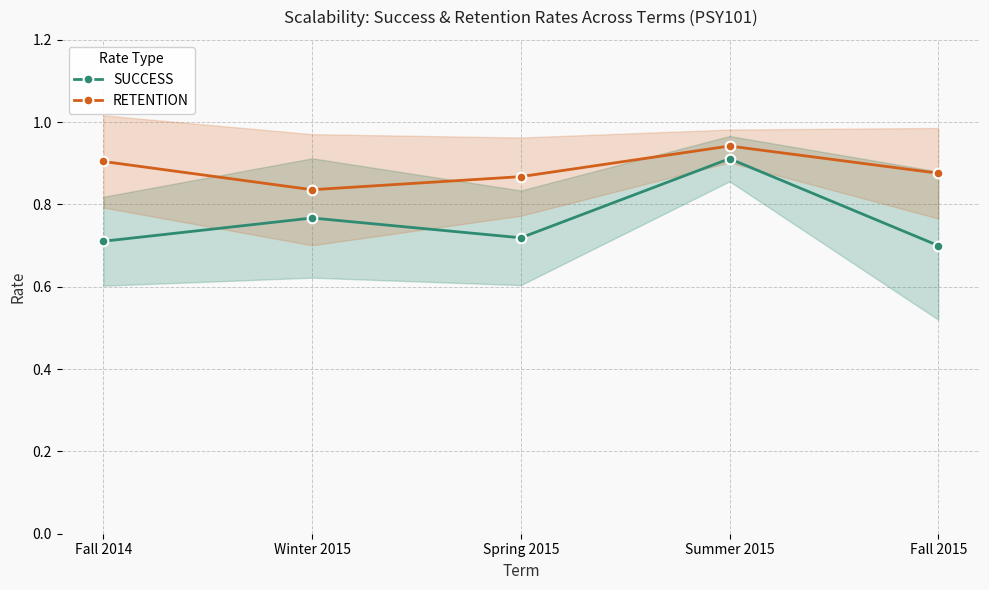

How many interior local valleys does the SUCCESS series have?

1